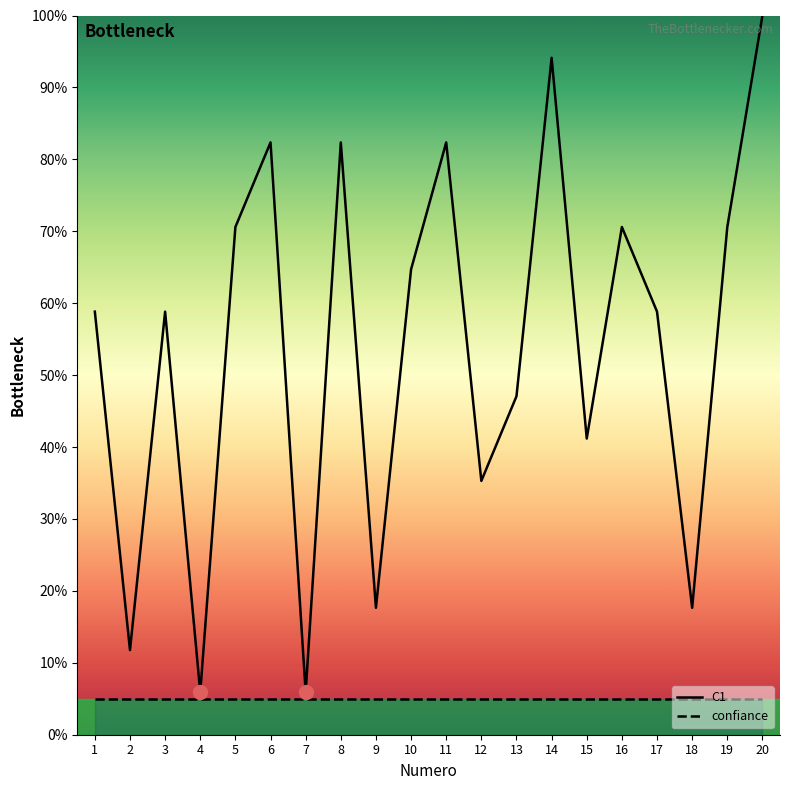

What are all the series names shown in the legend?

C1, confiance